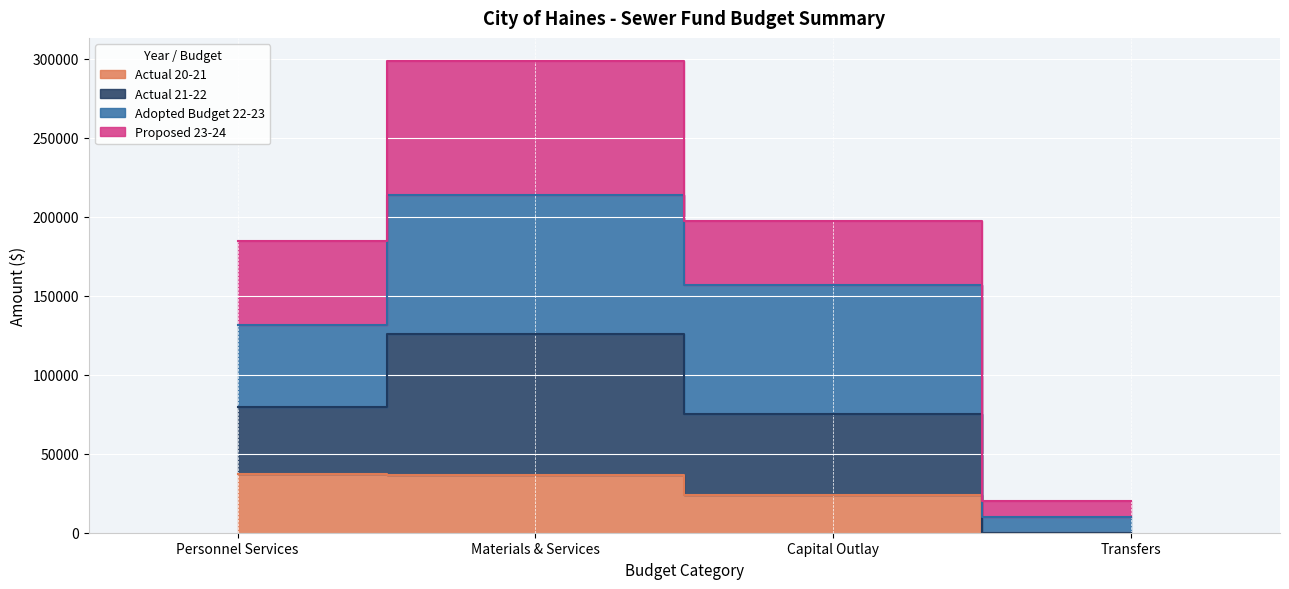

What is the difference between the Actual 20-21 values at Personnel Services and Transfers?

37026